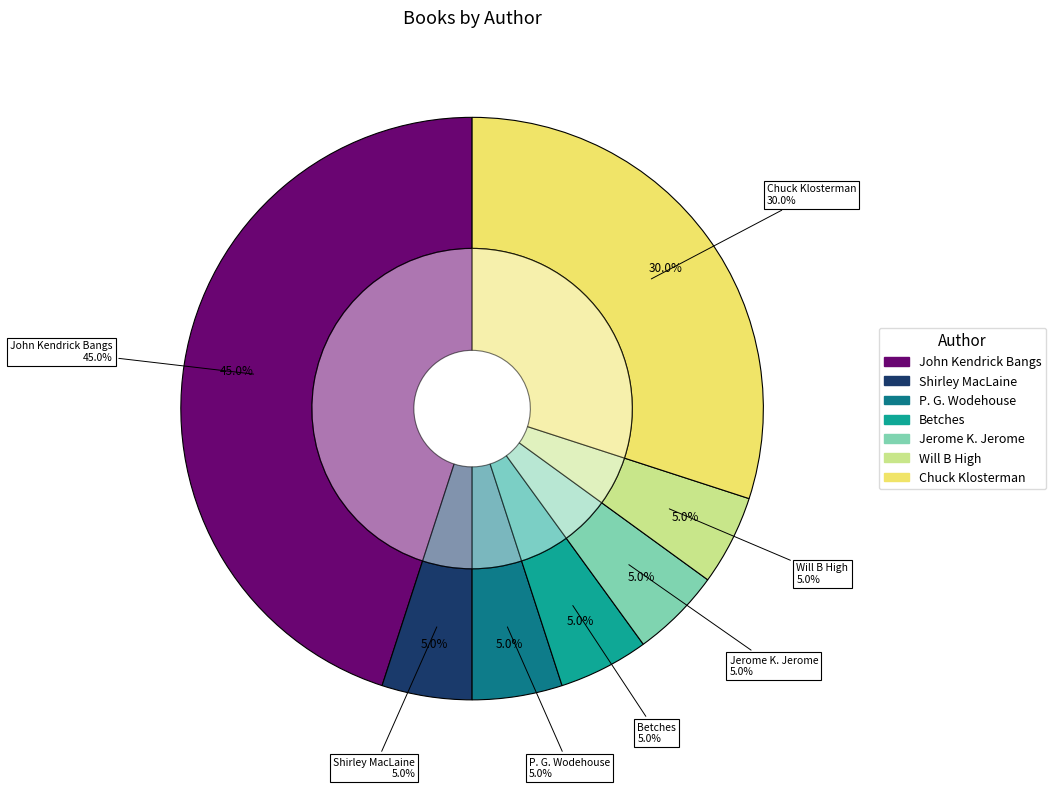

True or false: Shirley MacLaine accounts for 18% of the total.

False